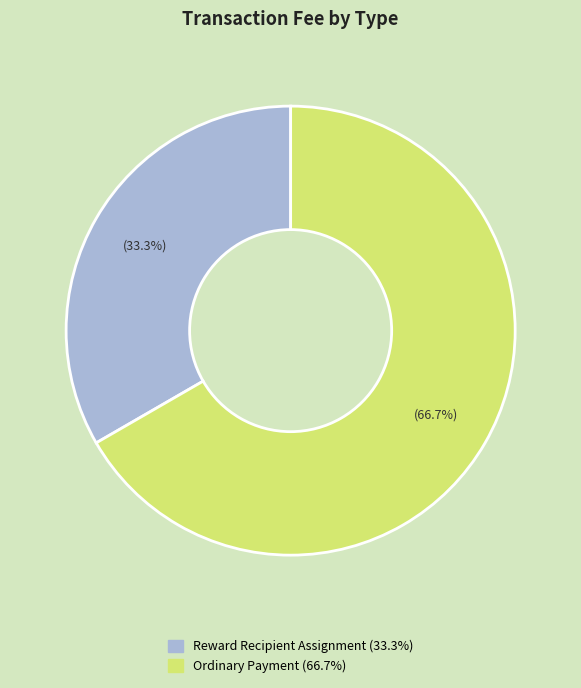

What is the smallest slice in the pie chart?

Reward Recipient Assignment